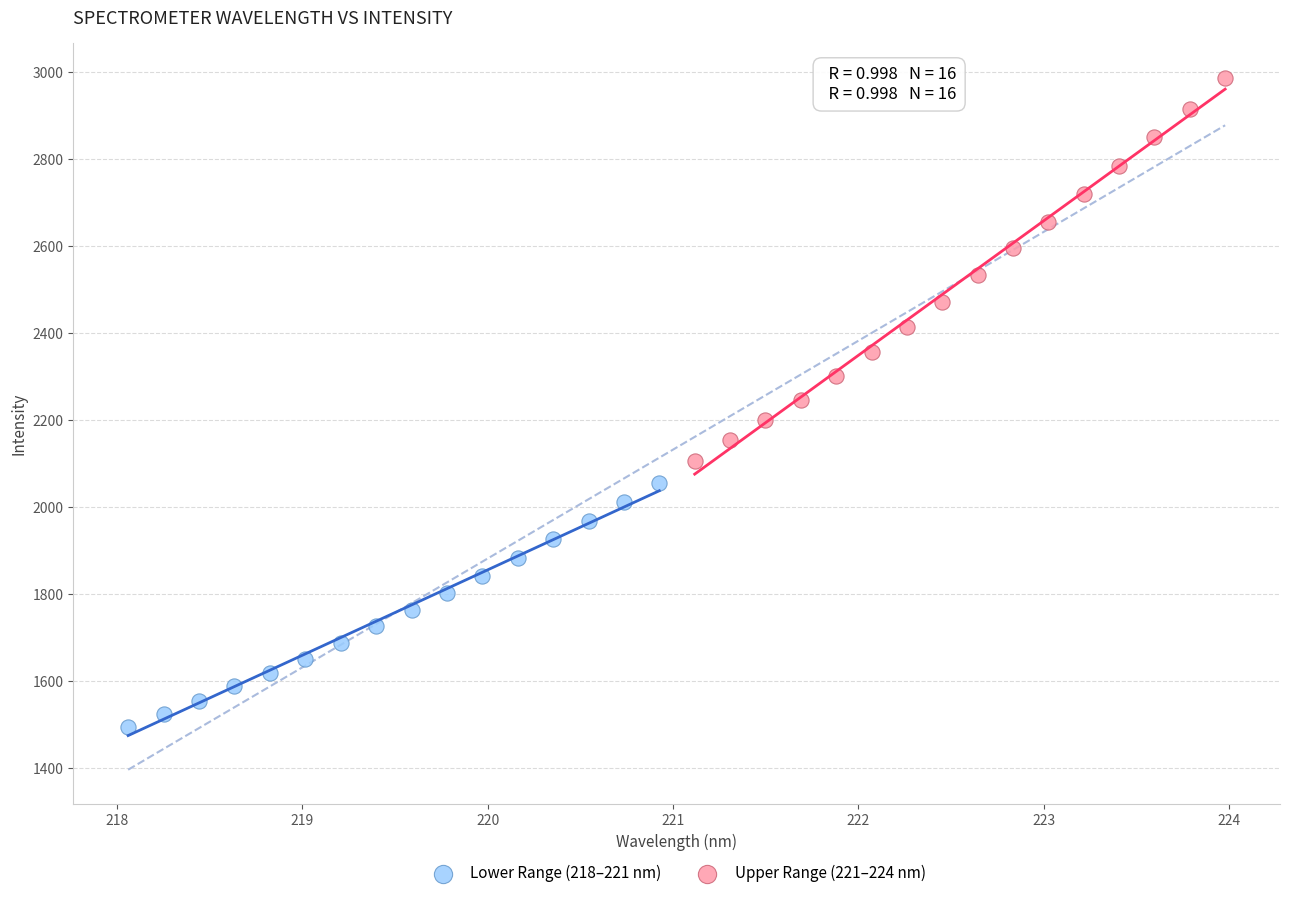

Which series reaches the maximum Y coordinate?

Upper Range (221–224 nm)